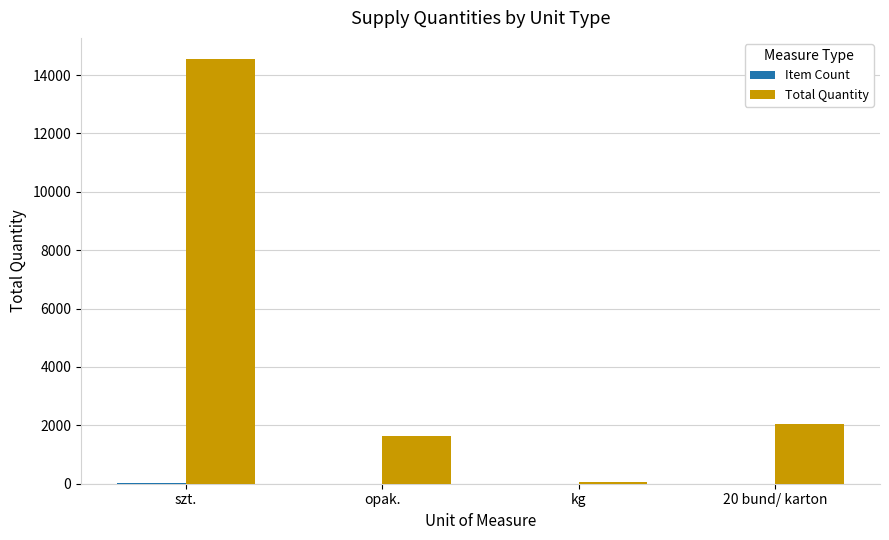

True or false: Total Quantity has a value of 14544 at szt..

True